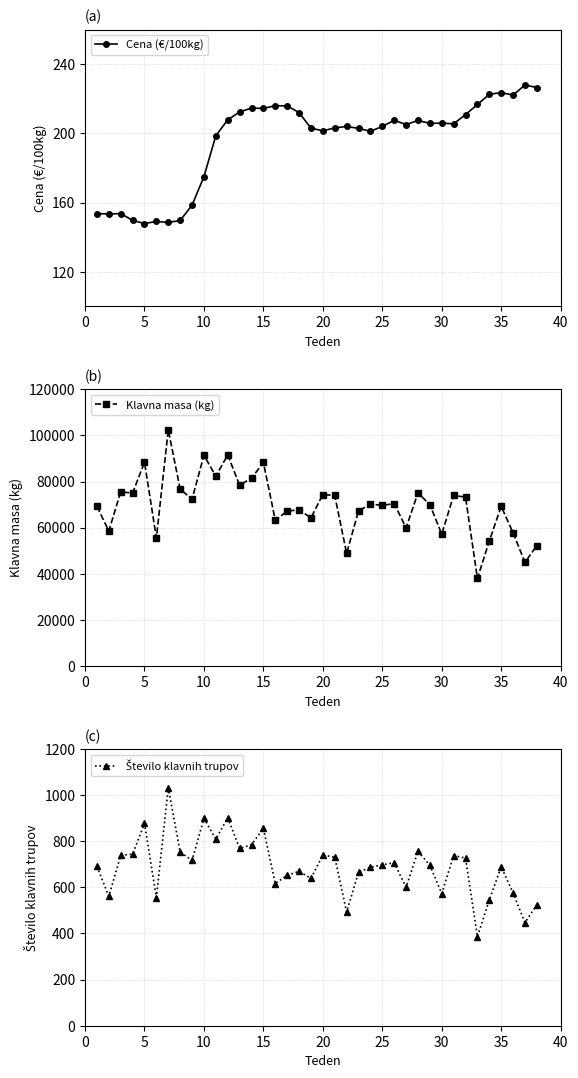

What is the lowest value of the Cena (€/100kg) series?

147.8